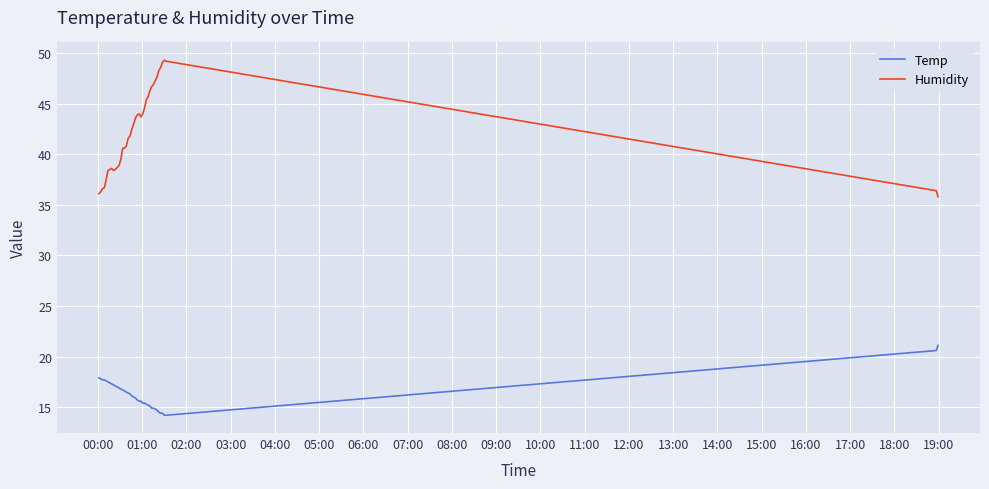

What is the highest value of the Humidity series?

49.3